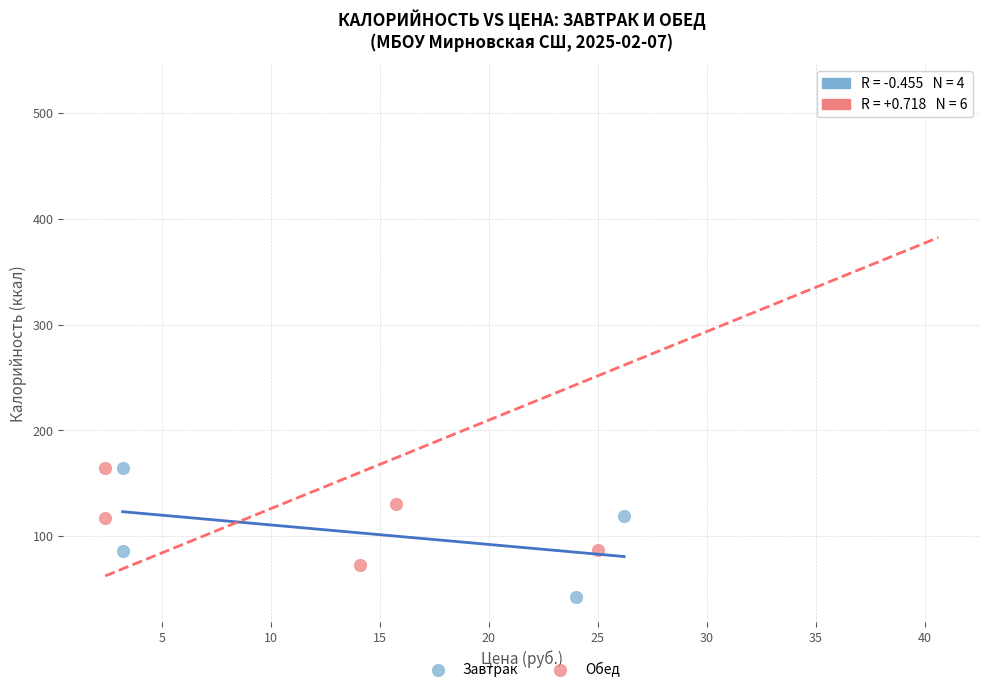

Which series has the widest spread of Y values?

Обед